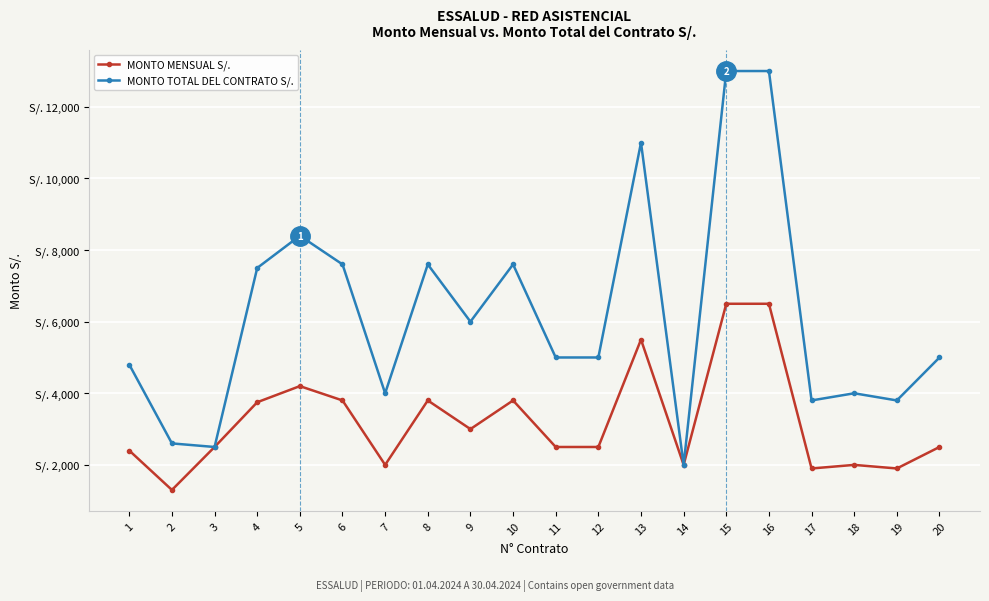

Reading left to right, list all the values displayed in this chart.

MONTO MENSUAL S/.: 1=2400	2=1300	3=2500	4=3750	5=4200	6=3800	7=2000	8=3800	9=3000	10=3800	11=2500	12=2500	13=5500	14=2000	15=6500	16=6500	17=1900	18=2000	19=1900	20=2500
MONTO TOTAL DEL CONTRATO S/.: 1=4800	2=2600	3=2500	4=7500	5=8400	6=7600	7=4000	8=7600	9=6000	10=7600	11=5000	12=5000	13=11000	14=2000	15=13000	16=13000	17=3800	18=4000	19=3800	20=5000